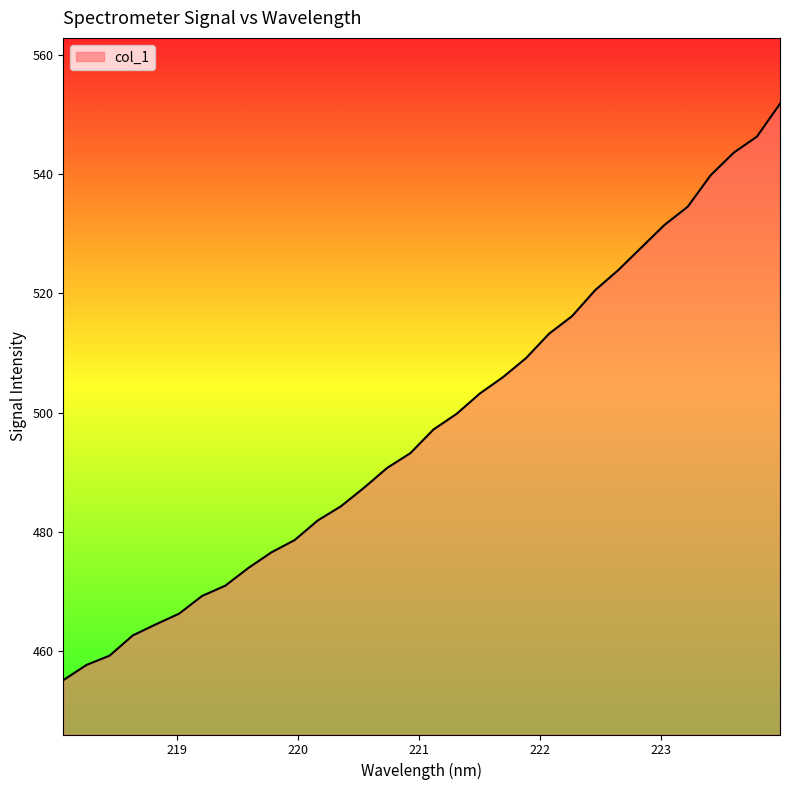

What is the minimum value shown in the chart?

455.2